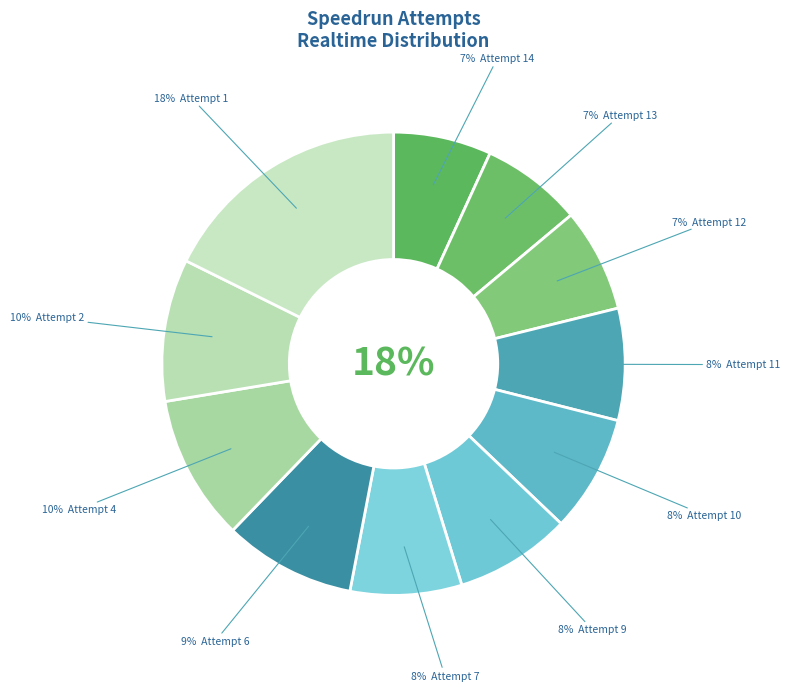

What is the ratio of the value at Attempt 13 to the value at Attempt 11?

0.9